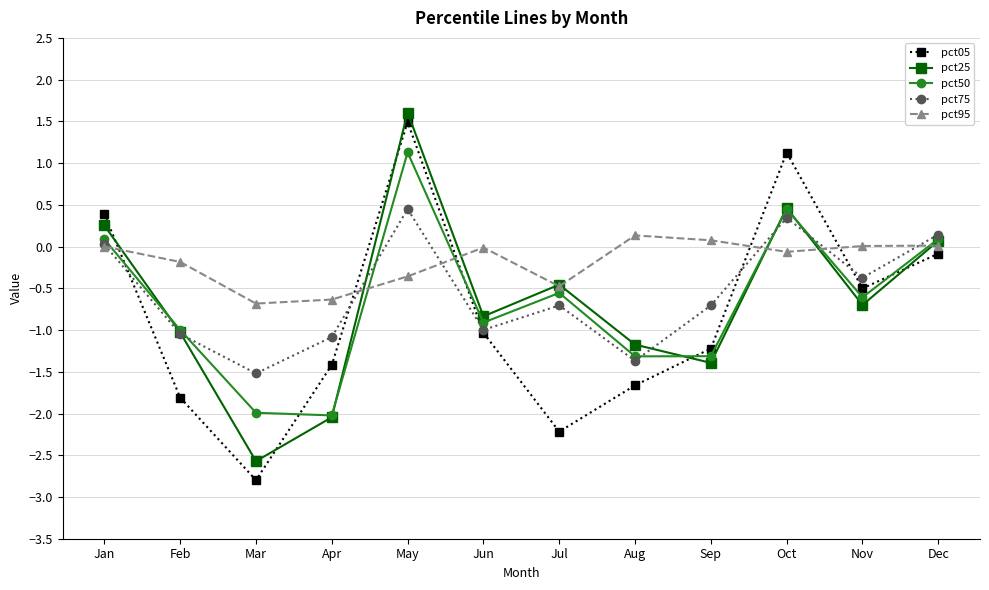

At how many categories does at least one series exceed 1?

2